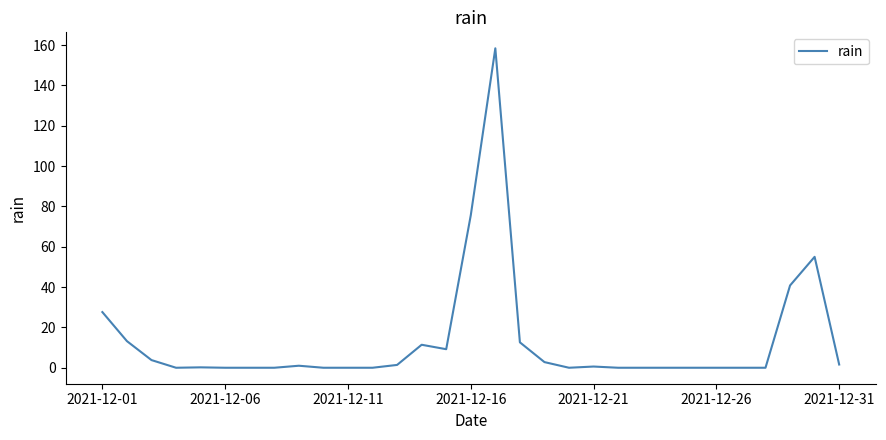

What is the difference between the maximum and minimum values?

158.4